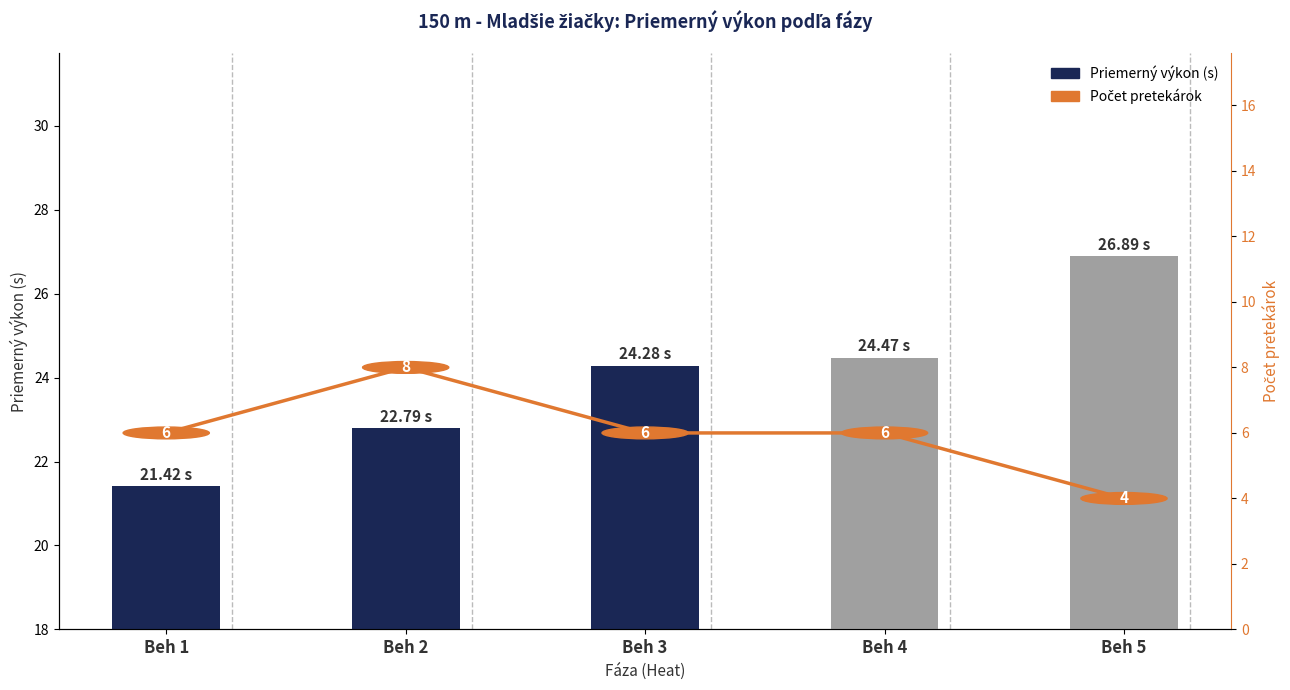

What is the difference between the maximum and second lowest values in the Počet pretekárok series?

2.0